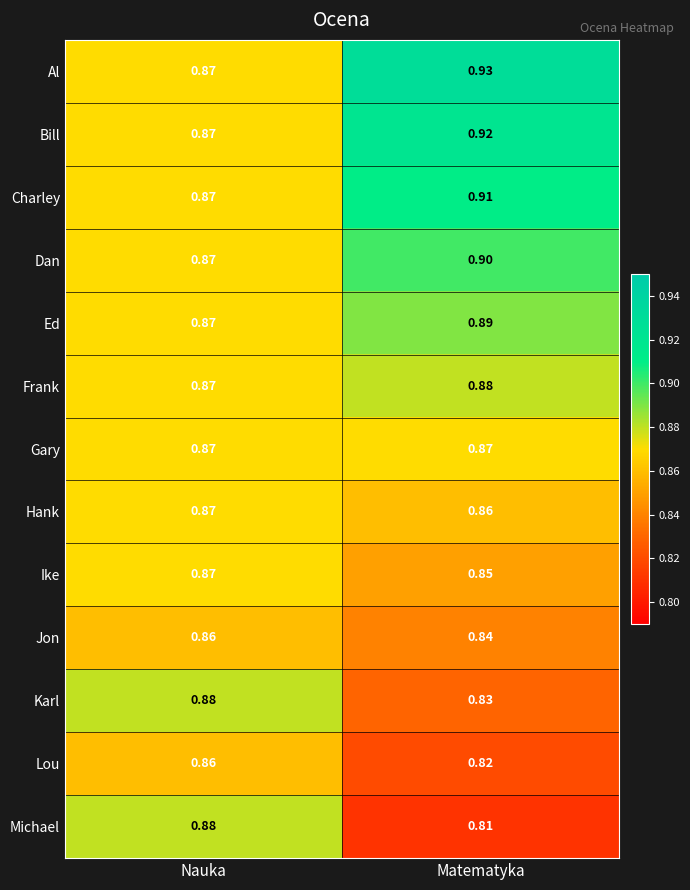

Which series changed the most between Nauka and Matematyka?

Michael